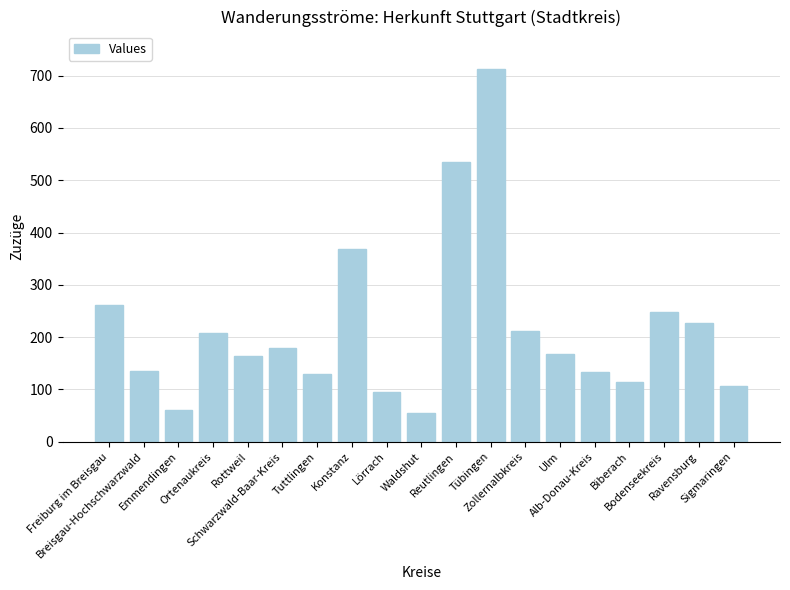

Are the bars horizontal?

No